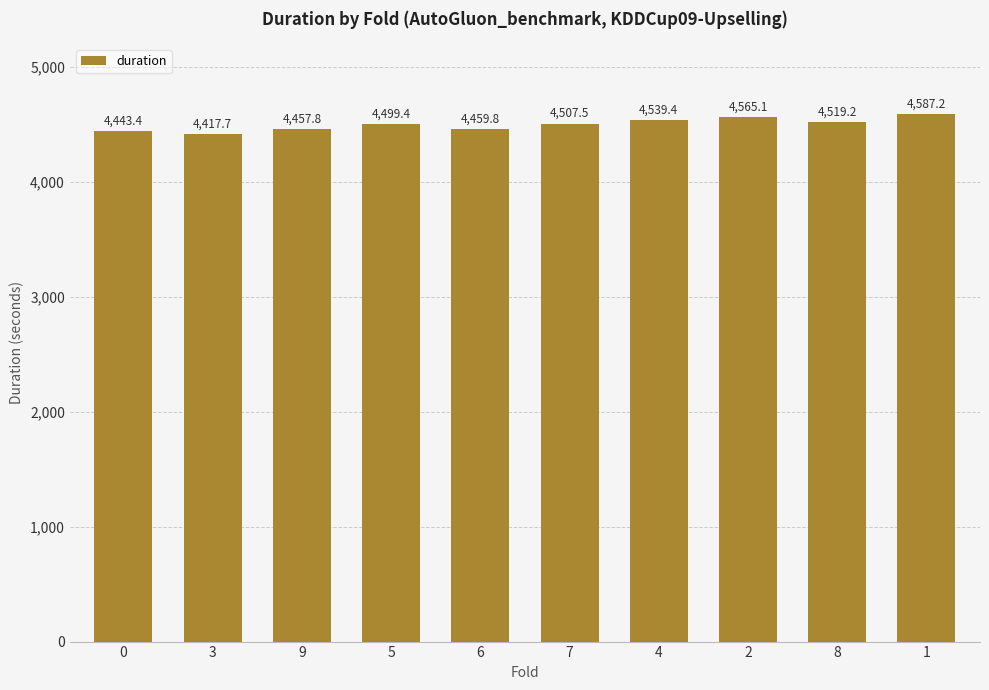

What is the sum of the values at 1 and 6?

9047.0